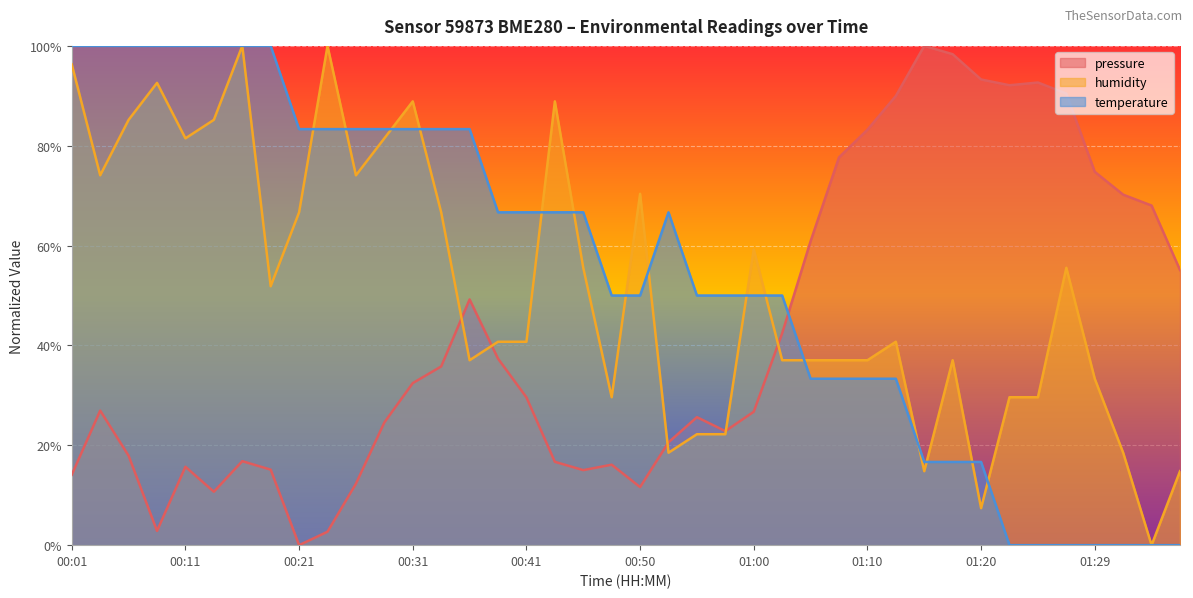

What is the label of the 36th point from the right?

00:11